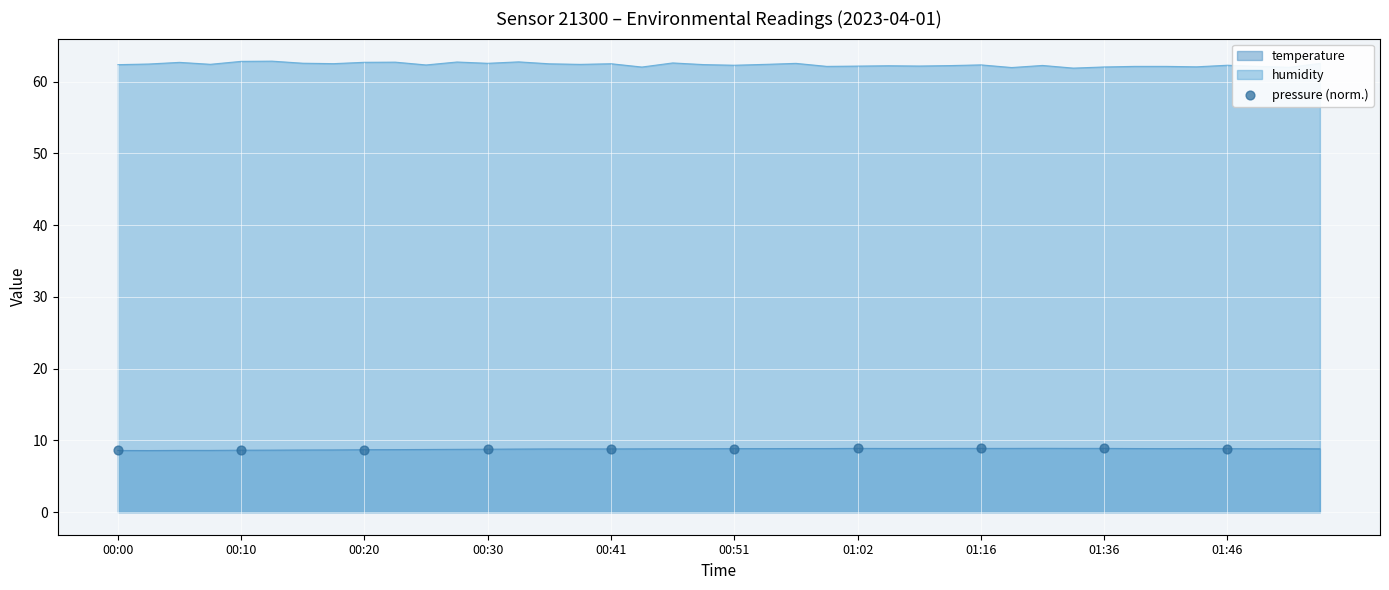

Approximately how many times larger is the value at 00:00 compared to 00:10?

1.0